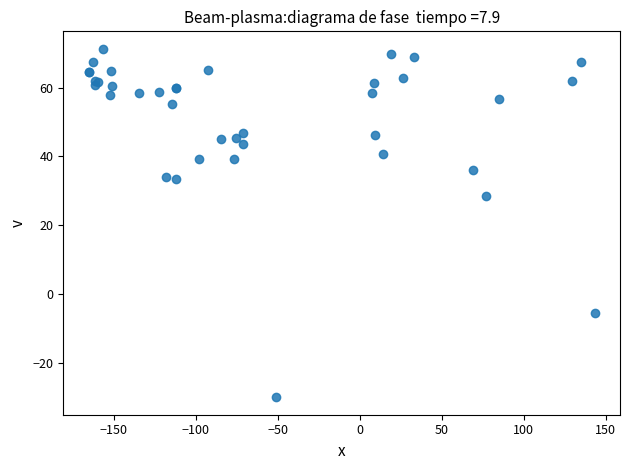

What Y value in the scatter plot is closest to 20?

28.6